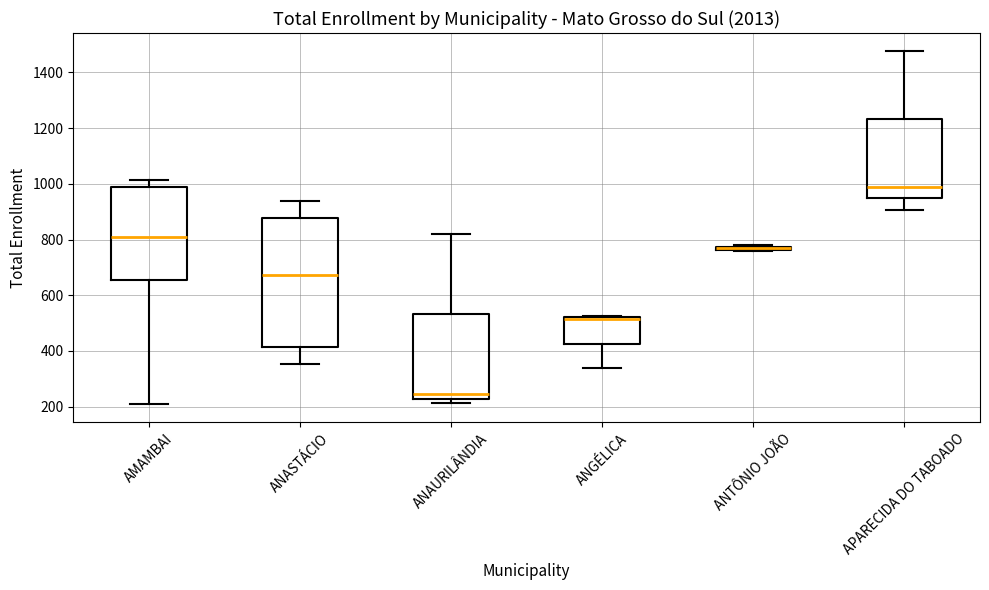

Where does the upper whisker of the box for ANASTÁCIO end on the y-axis? The values are not printed on the chart, so give them approximately, as read against the axis.

940